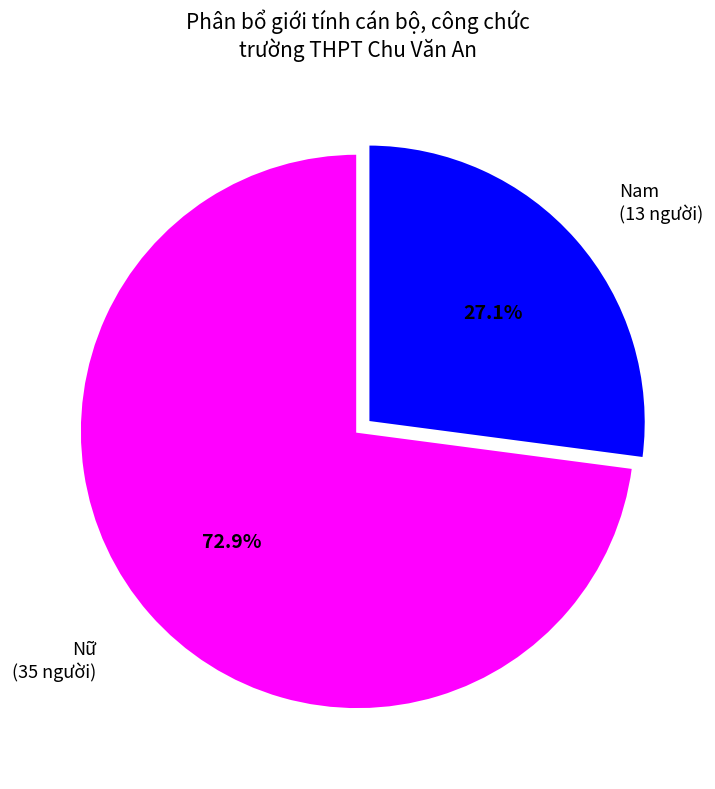

Approximately how many times larger is the value at Nữ compared to Nam?

2.7